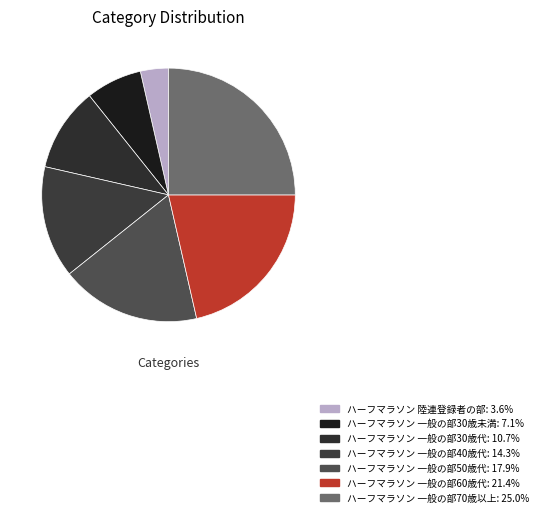

True or false: ハーフマラソン 一般の部50歳代 accounts for 18% of the total.

True